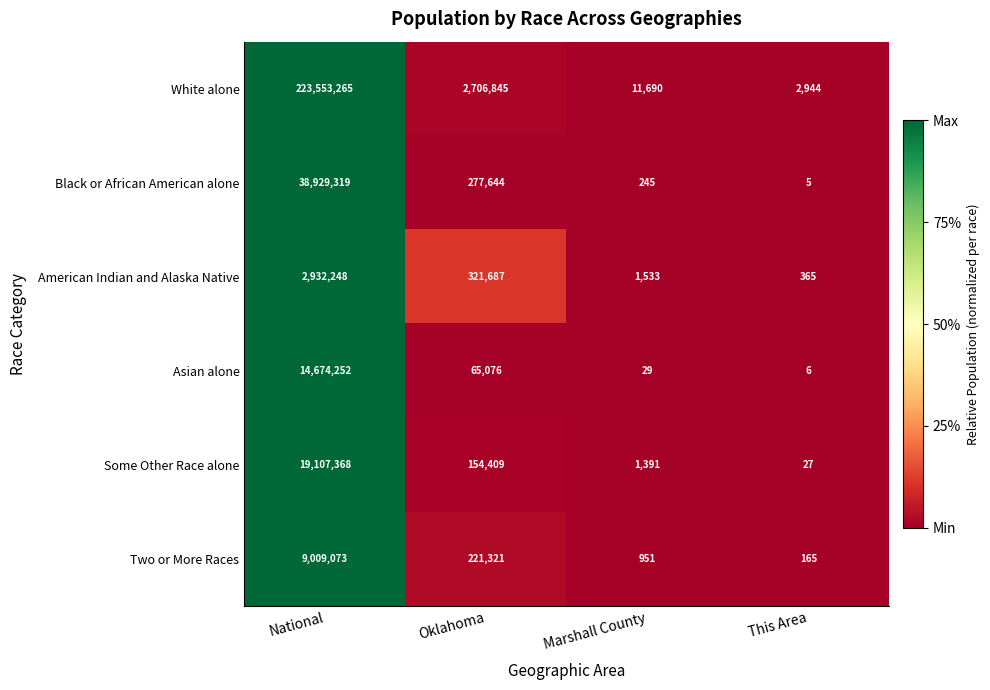

What is the difference between the highest and lowest values at This Area?

2939